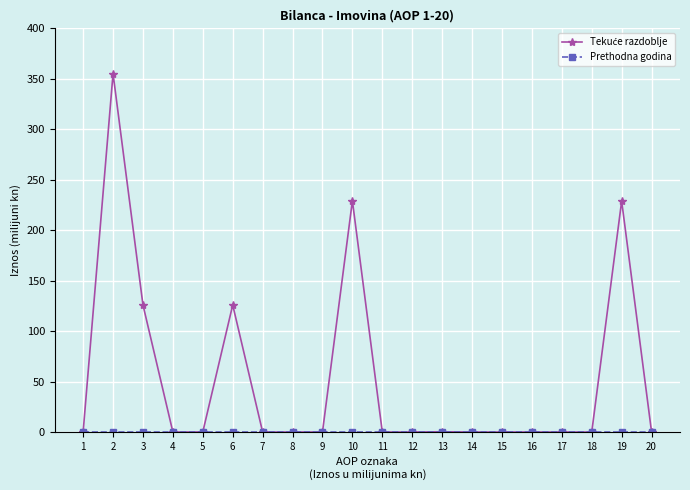

What is the total value across all series at 2?

355.1